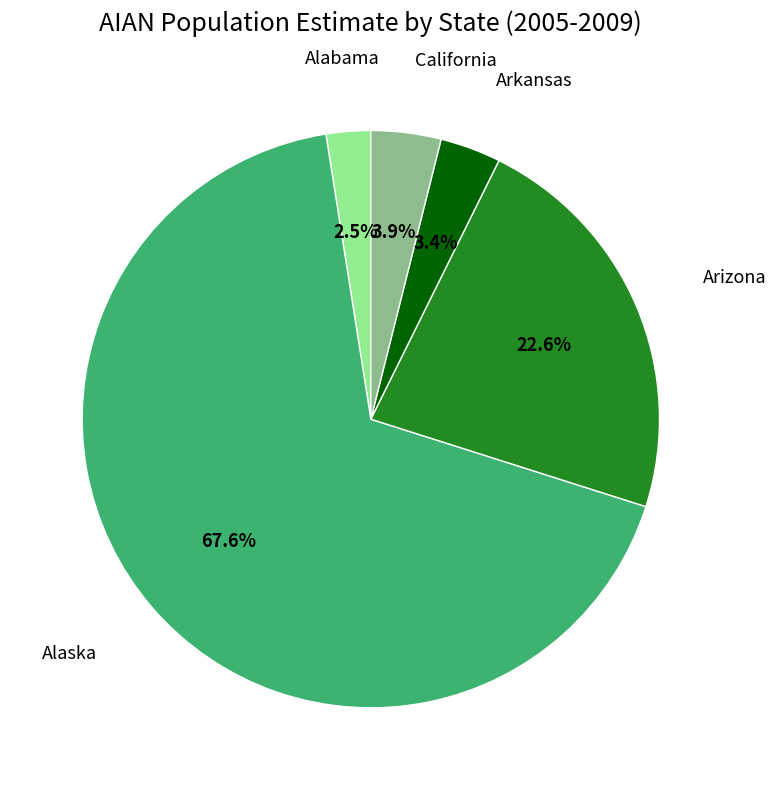

Is there any slice that represents more than half of the pie?

Yes